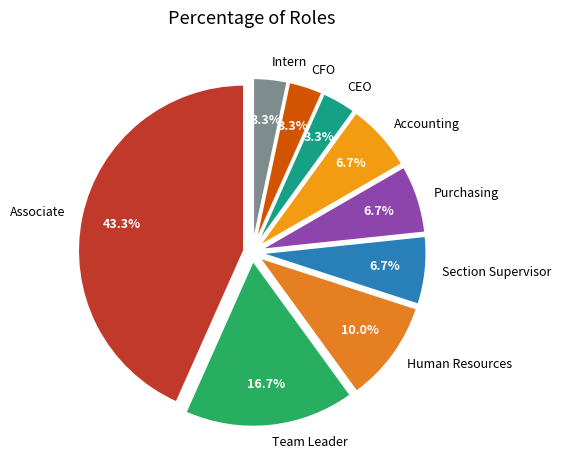

The Team Leader slice represents 17% of the pie. True or false?

True